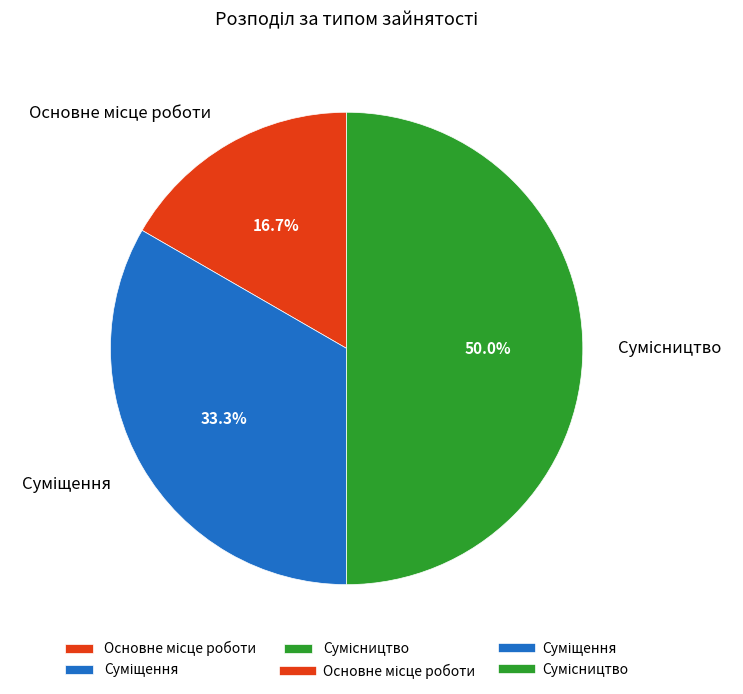

How many slices are in this pie chart?

3